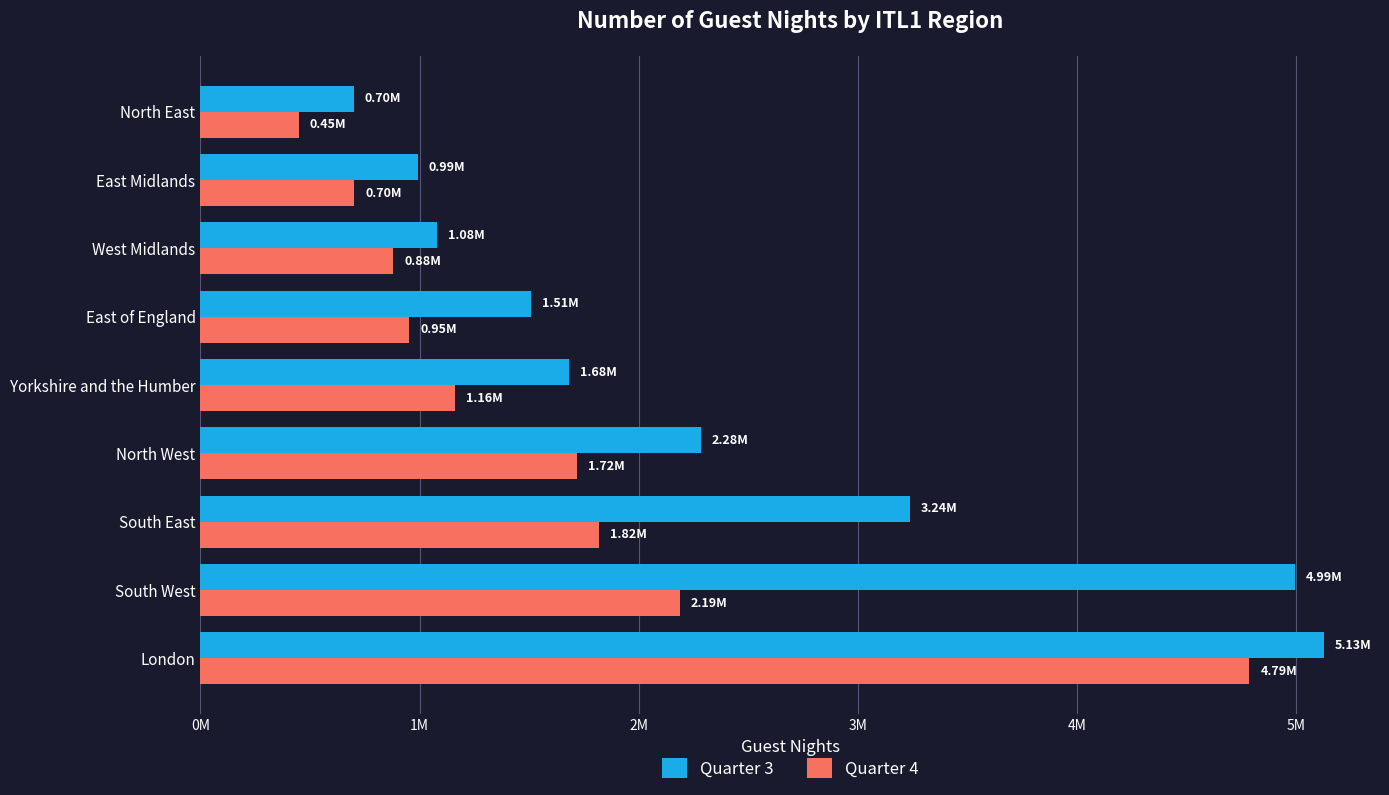

What are all the series names shown in the legend?

Quarter 3, Quarter 4